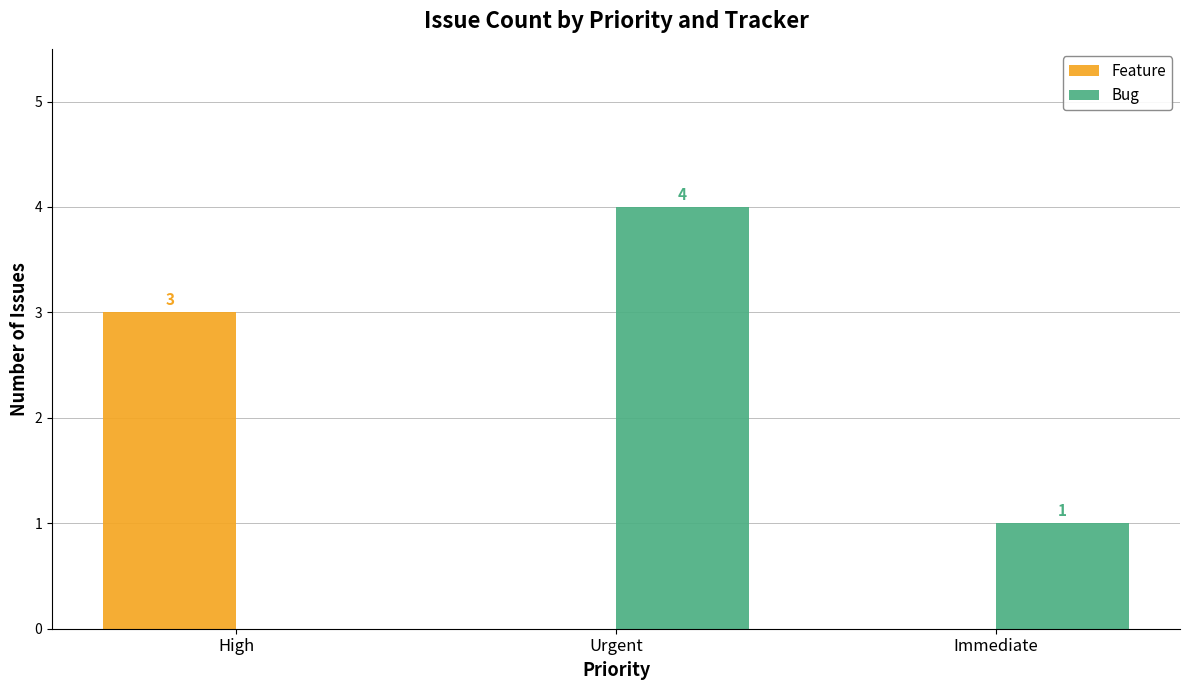

What is the sum of all Bug values?

5